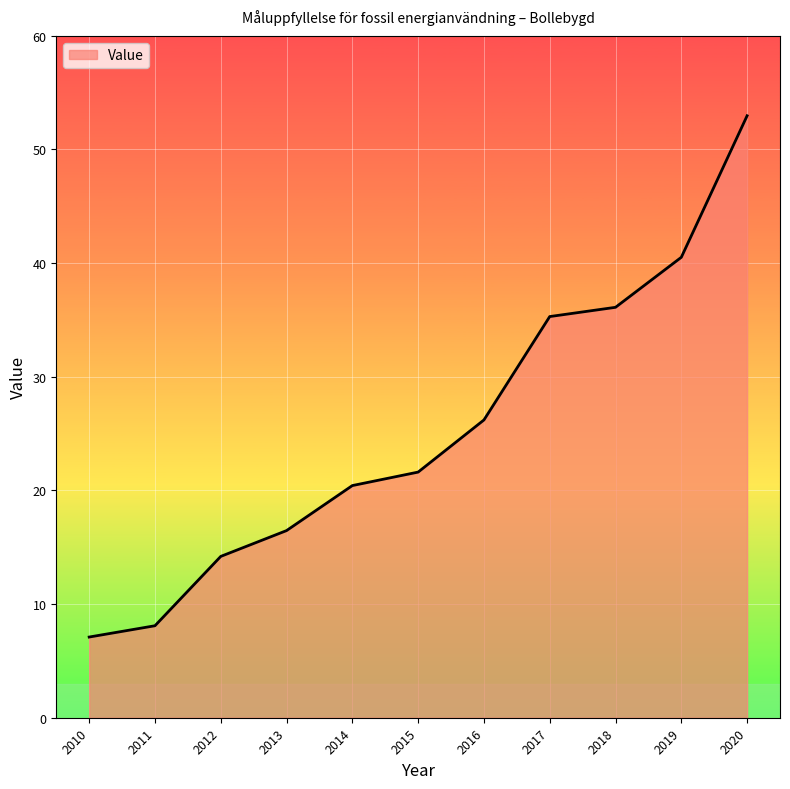

True or false: the data has more than 1 interior local peaks.

False